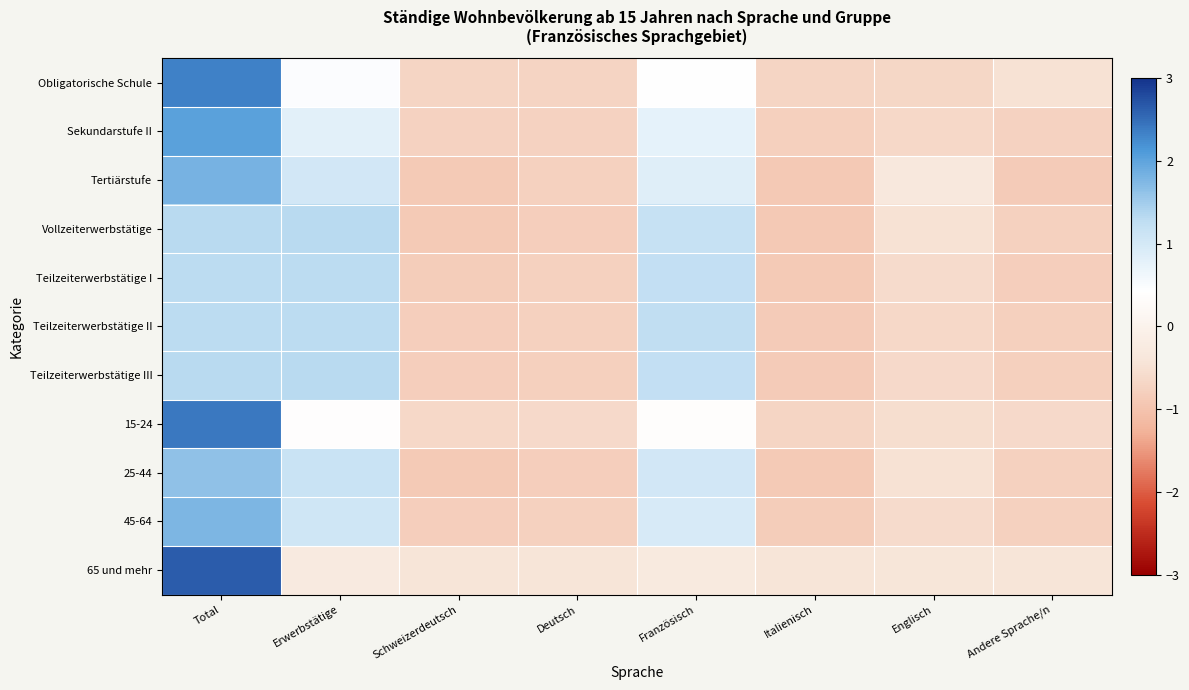

Rank the series by their maximum value, from lowest to highest.

Teilzeiterwerbstätige I, Teilzeiterwerbstätige II, Teilzeiterwerbstätige III, Vollzeiterwerbstätige, 25-44, 45-64, Tertiärstufe, Sekundarstufe II, Obligatorische Schule, 15-24, 65 und mehr